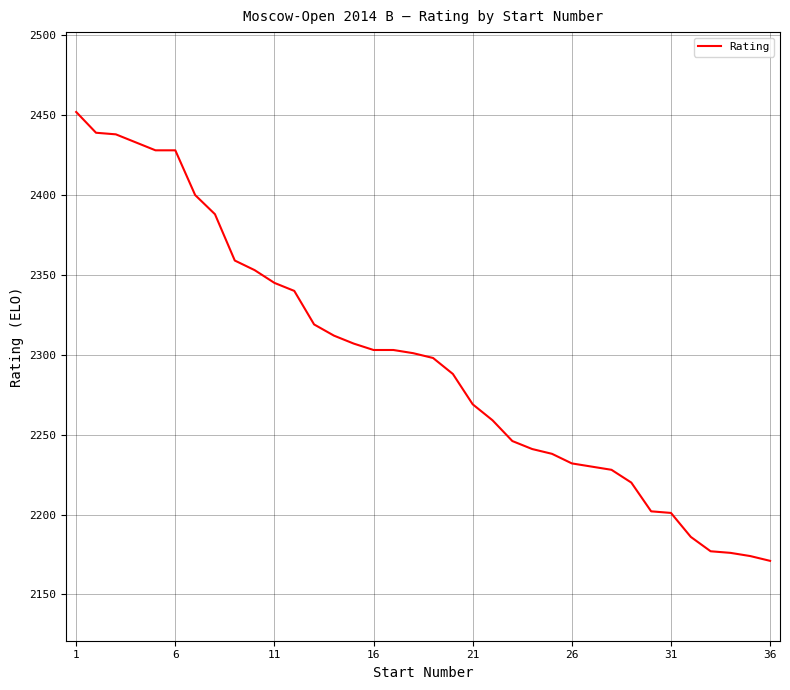

What is the difference between the maximum and minimum values?

281